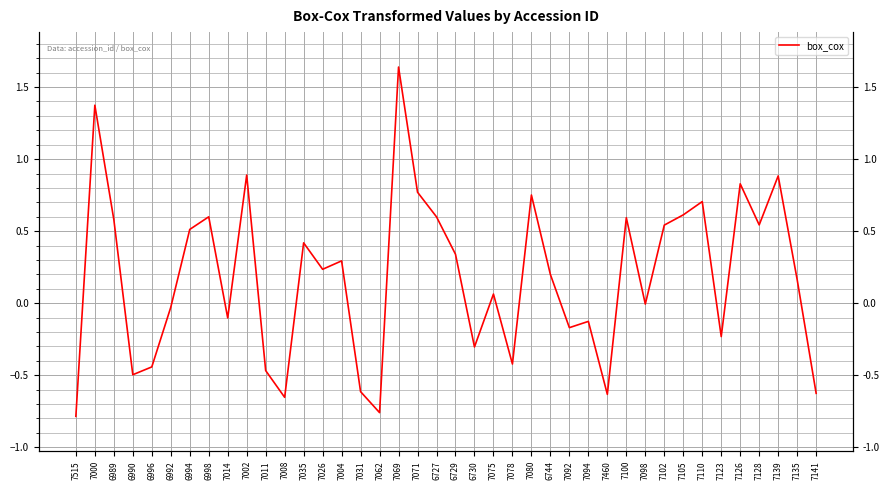

How many lines are shown in the chart?

1